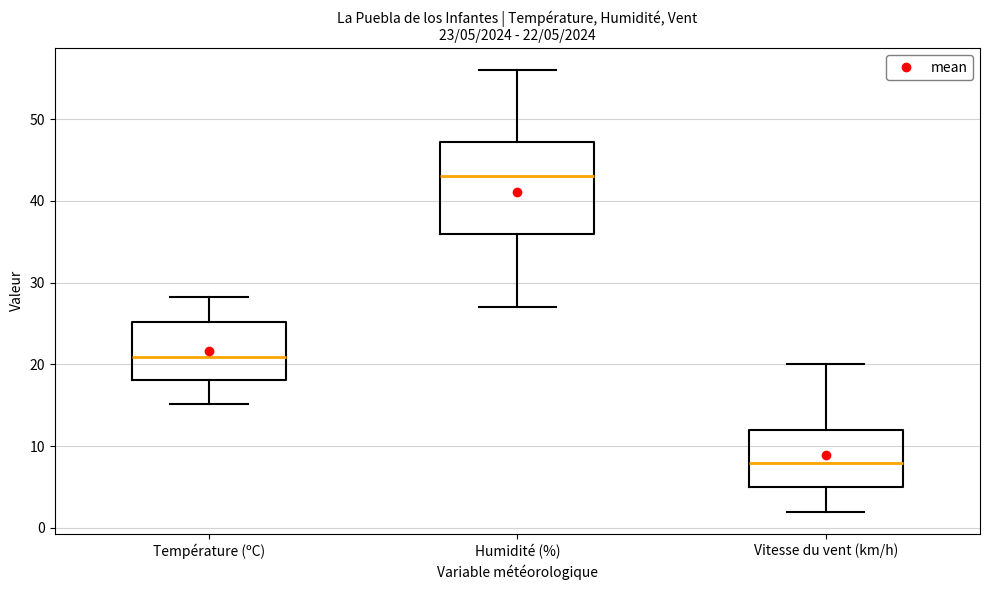

Which box's median line is the highest?

Humidité (%)